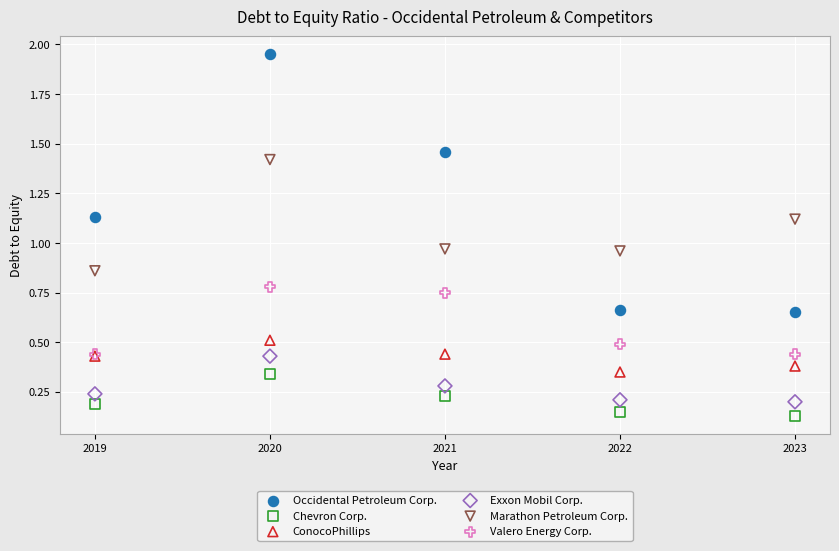

Which series contains the highest Y value?

Occidental Petroleum Corp.